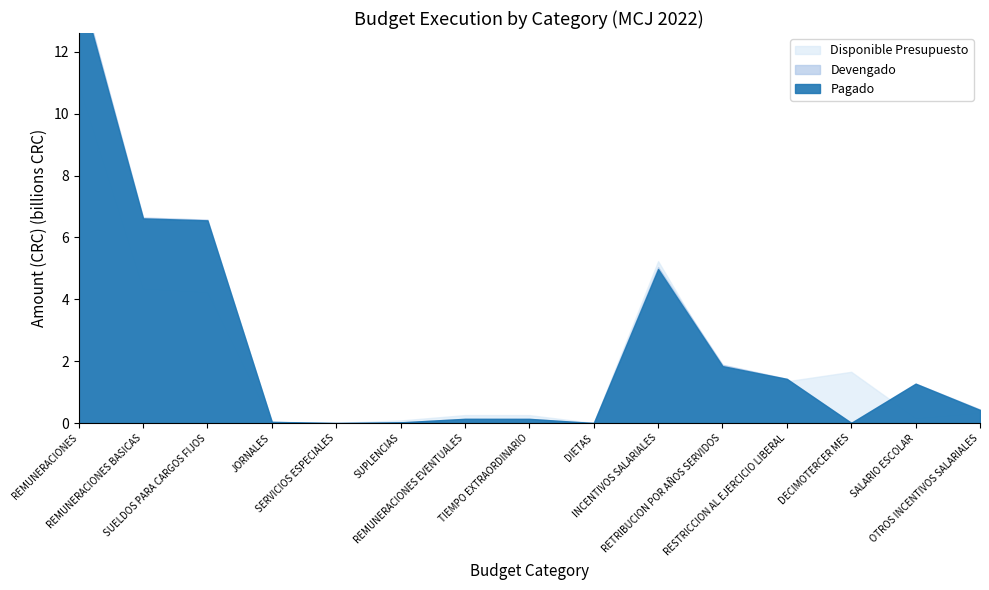

Which category has the highest value across all series?

REMUNERACIONES